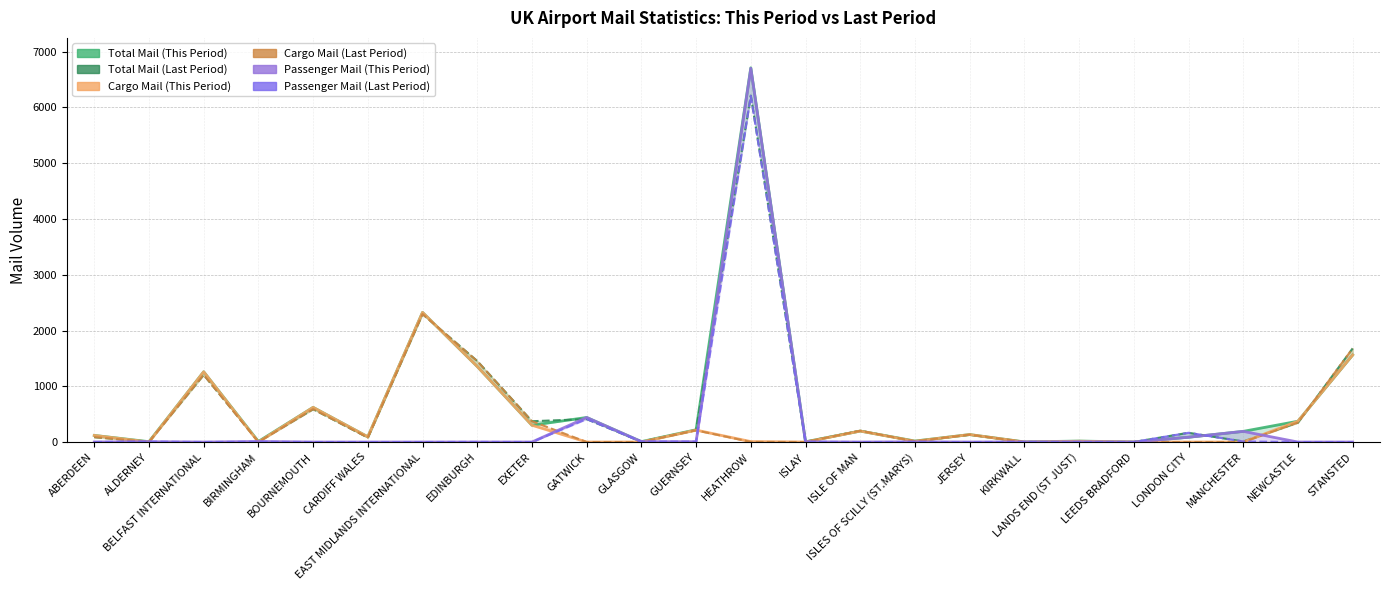

What value does the Cargo Mail (Last Period) series have at NEWCASTLE?

348.0